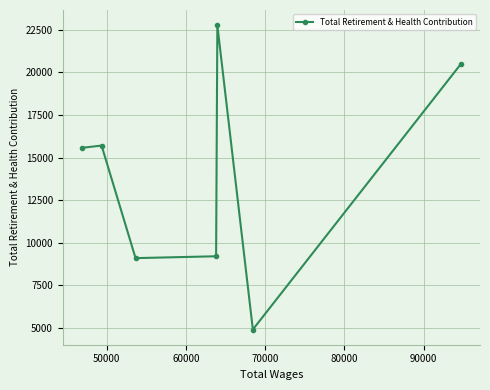

What is the value of the 3rd point from the left?

9099